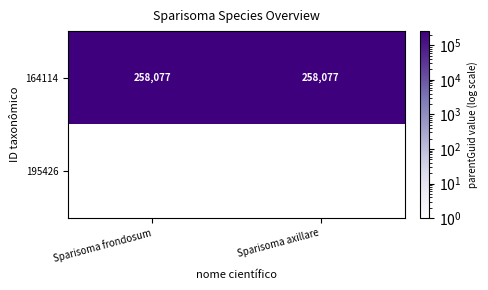

What is the greatest value displayed?

258077